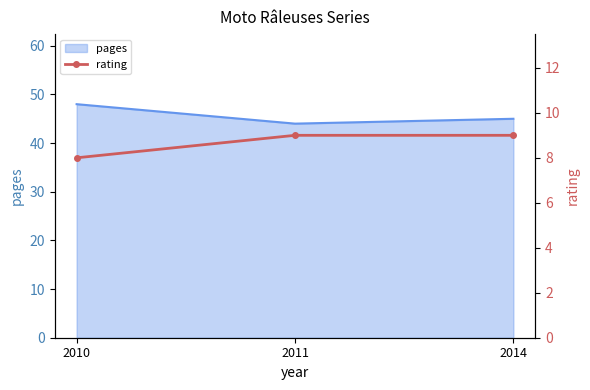

Which label corresponds to the smallest value in the chart?

2010